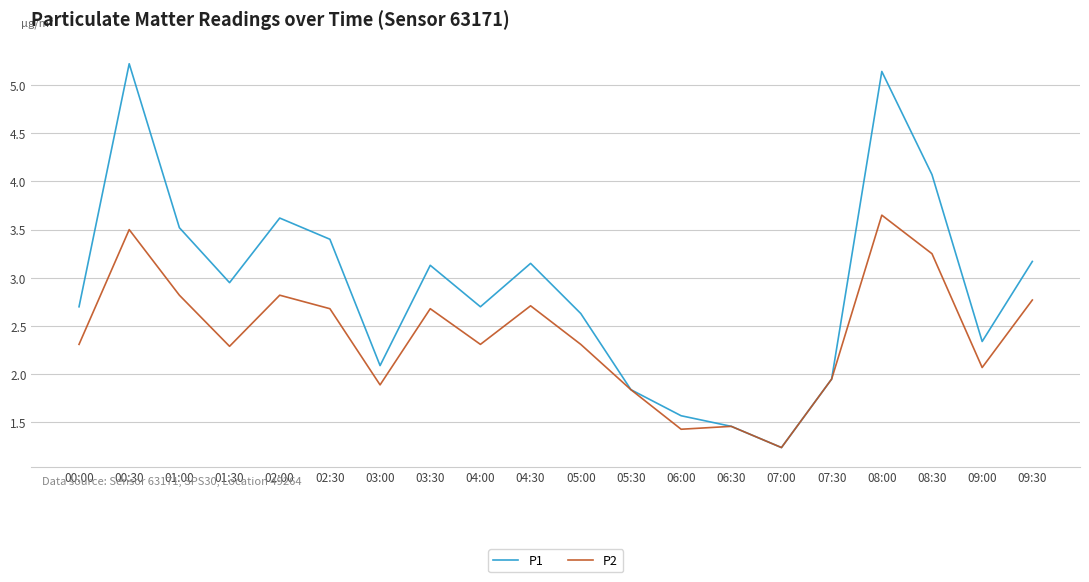

What position from the left is 01:00?

3